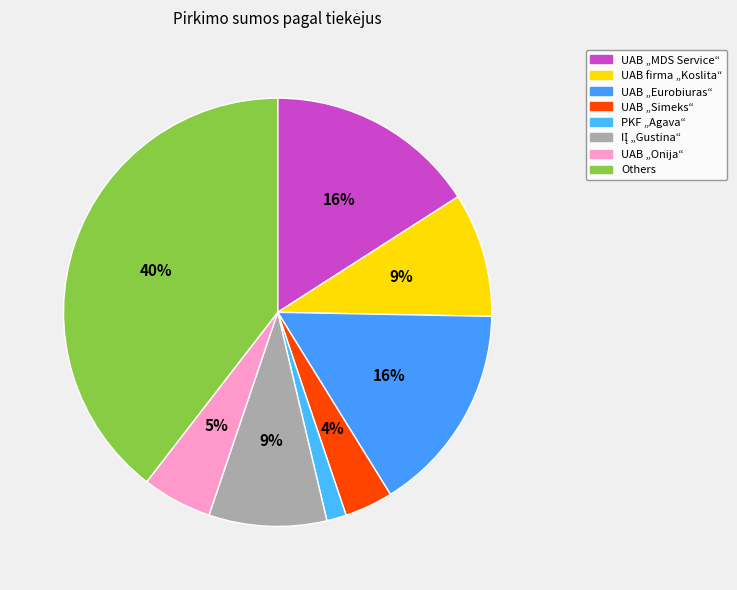

How many slices are in this pie chart?

8